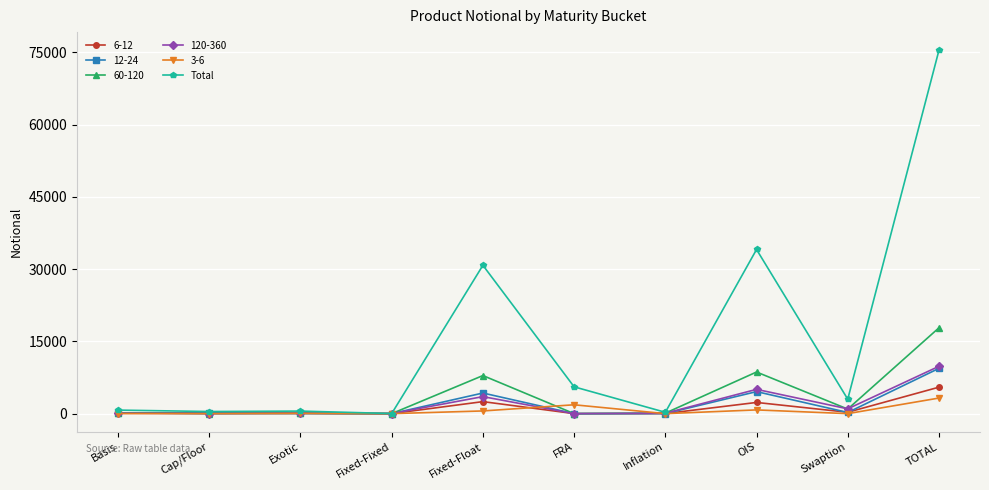

Between Inflation and OIS, which series saw the biggest shift?

Total